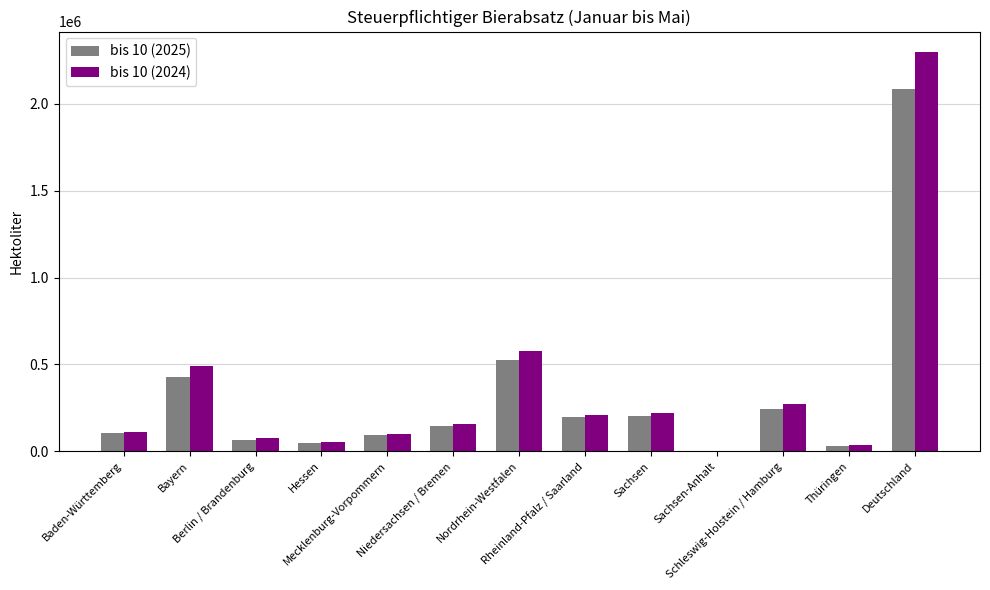

What are all the series names shown in the legend?

bis 10 (2025), bis 10 (2024)